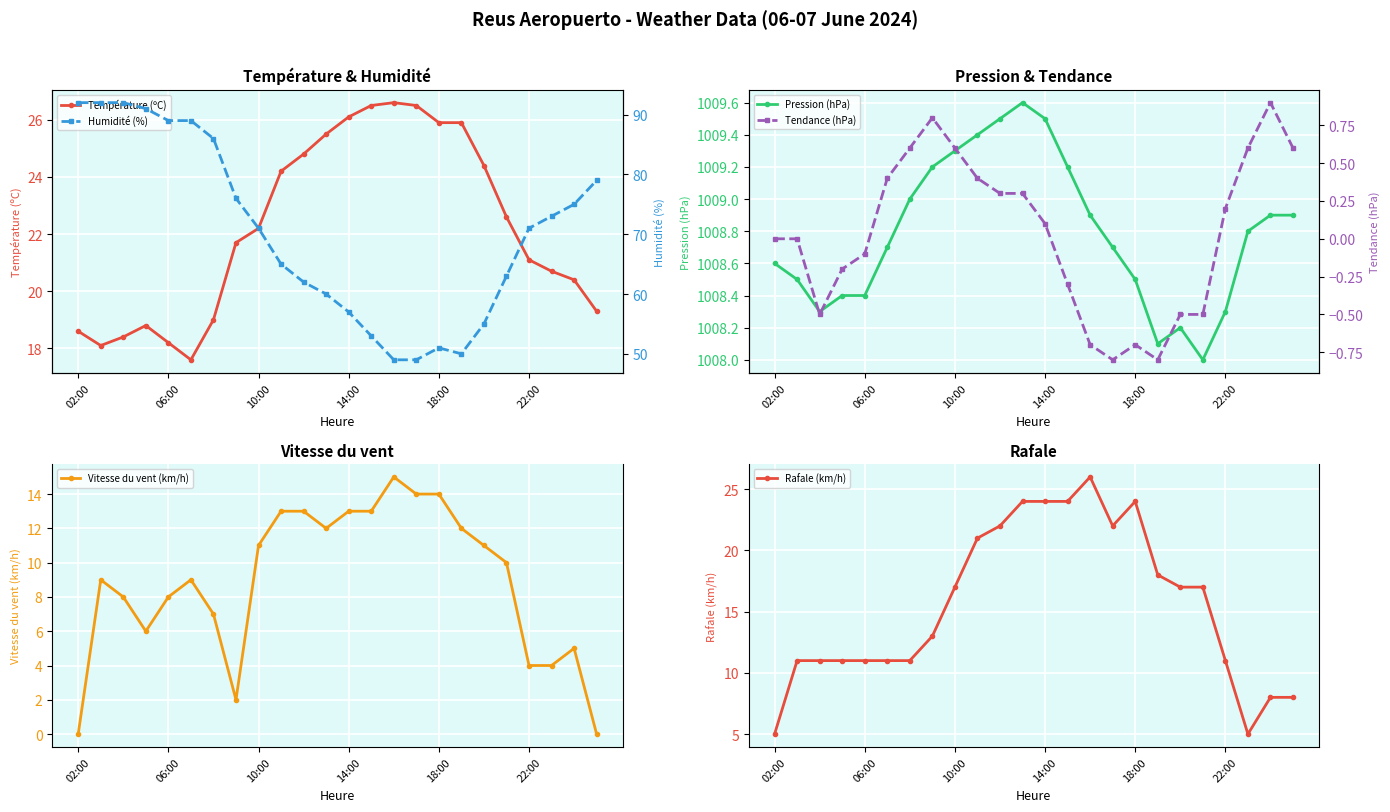

What is the value of the Humidité (%) point at the 2nd from the left?

92.0